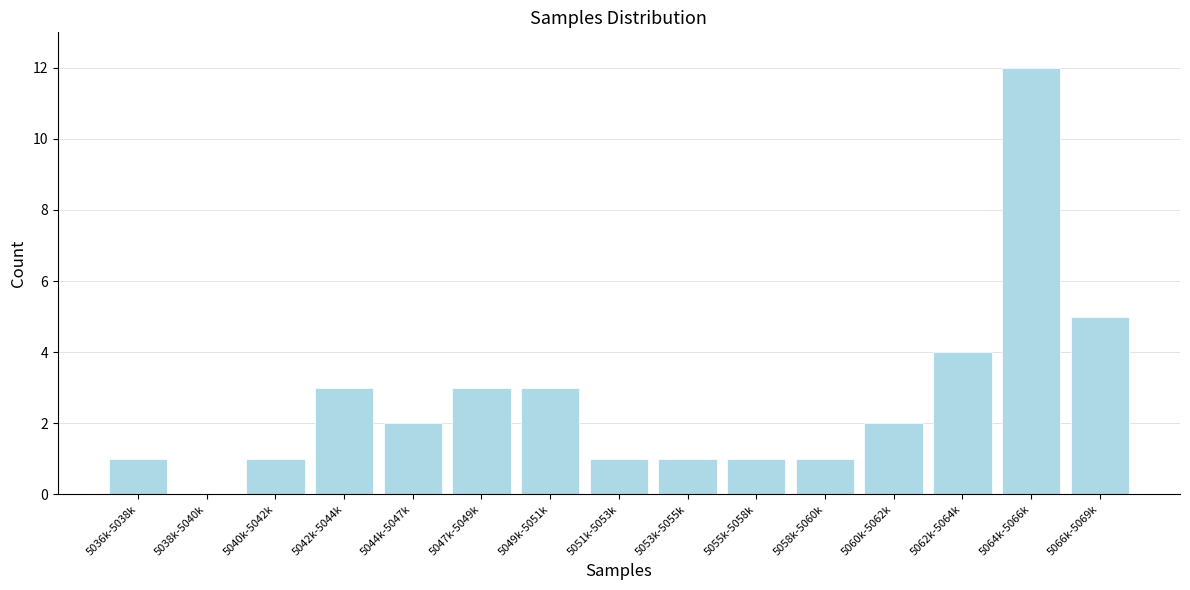

Reading left to right, what are all the values shown in this chart?

5036k-5038k=1	5038k-5040k=0	5040k-5042k=1	5042k-5044k=3	5044k-5047k=2	5047k-5049k=3	5049k-5051k=3	5051k-5053k=1	5053k-5055k=1	5055k-5058k=1	5058k-5060k=1	5060k-5062k=2	5062k-5064k=4	5064k-5066k=12	5066k-5069k=5